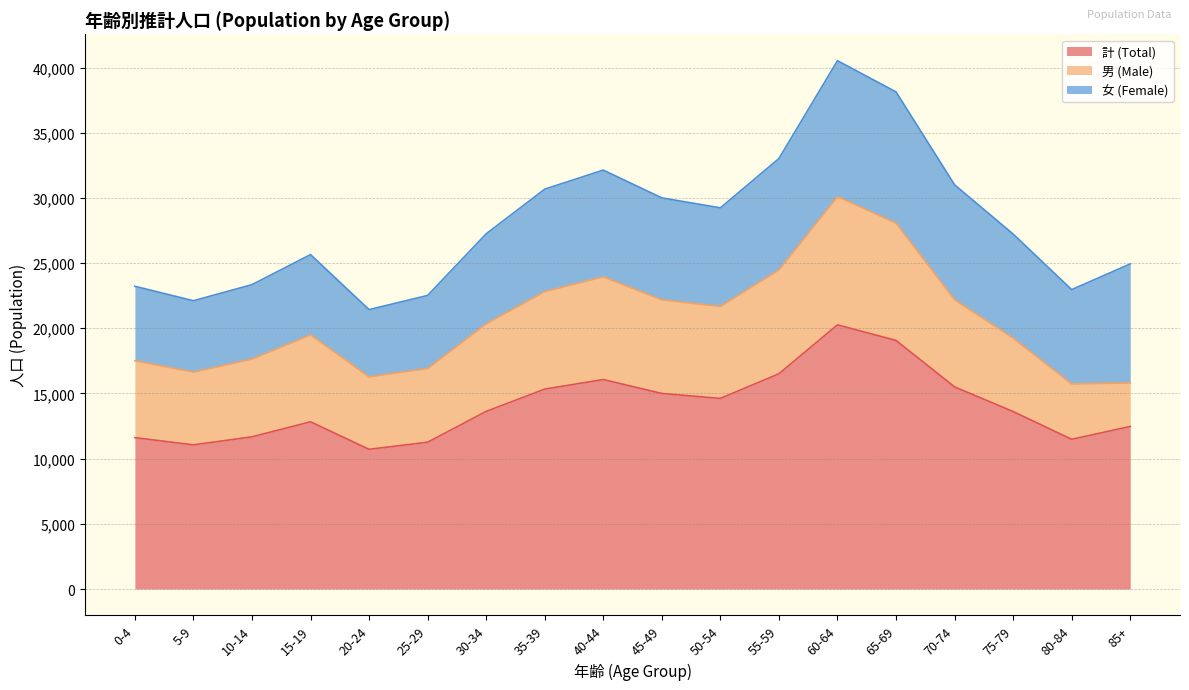

Reading left to right, list all the values displayed in this chart.

計 (Total): 0-4=11610	5-9=11056	10-14=11673	15-19=12825	20-24=10715	25-29=11259	30-34=13623	35-39=15335	40-44=16066	45-49=15000	50-54=14619	55-59=16509	60-64=20262	65-69=19065	70-74=15502	75-79=13613	80-84=11482	85+=12468
男 (Male): 0-4=5896	5-9=5582	10-14=5966	15-19=6666	20-24=5561	25-29=5656	30-34=6718	35-39=7484	40-44=7881	45-49=7180	50-54=7056	55-59=7968	60-64=9841	65-69=9000	70-74=6692	75-79=5628	80-84=4248	85+=3342
女 (Female): 0-4=5714	5-9=5474	10-14=5707	15-19=6159	20-24=5154	25-29=5603	30-34=6905	35-39=7851	40-44=8185	45-49=7820	50-54=7563	55-59=8541	60-64=10421	65-69=10065	70-74=8810	75-79=7985	80-84=7234	85+=9126